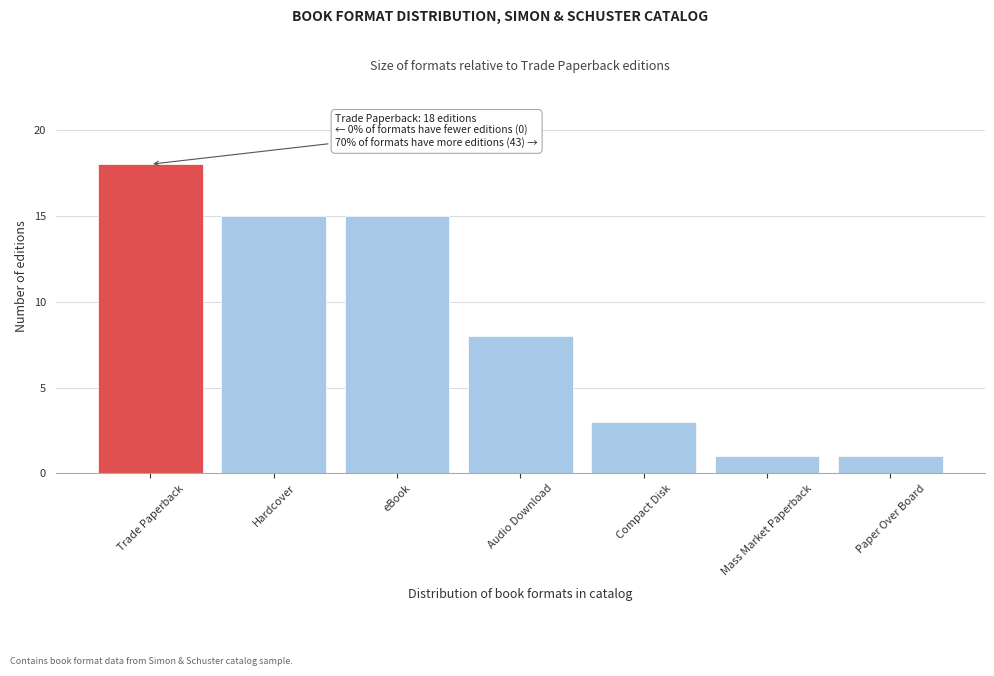

Reading right to left, what are all the values shown in this chart?

1	1	3	8	15	15	18